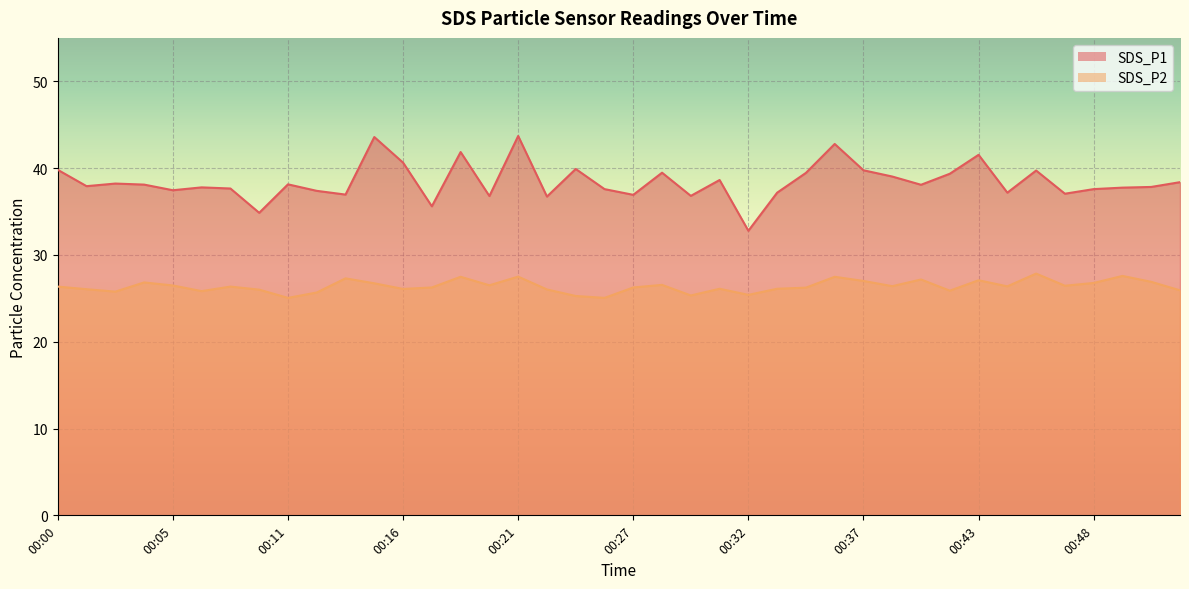

List the labels in order of SDS_P2 value, largest first.

00:45, 00:49, 00:21, 00:19, 00:36, 00:13, 00:40, 00:43, 00:37, 00:51, 00:04, 00:48, 00:15, 00:28, 00:20, 00:05, 00:47, 00:39, 00:44, 00:00, 00:08, 00:17, 00:27, 00:35, 00:31, 00:33, 00:16, 00:01, 00:23, 00:09, 00:52, 00:41, 00:07, 00:03, 00:12, 00:32, 00:29, 00:24, 00:11, 00:25